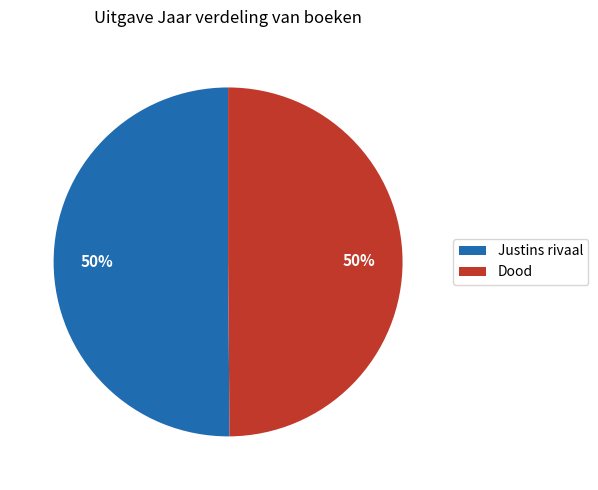

True or false: Justins rivaal accounts for 50% of the total.

True